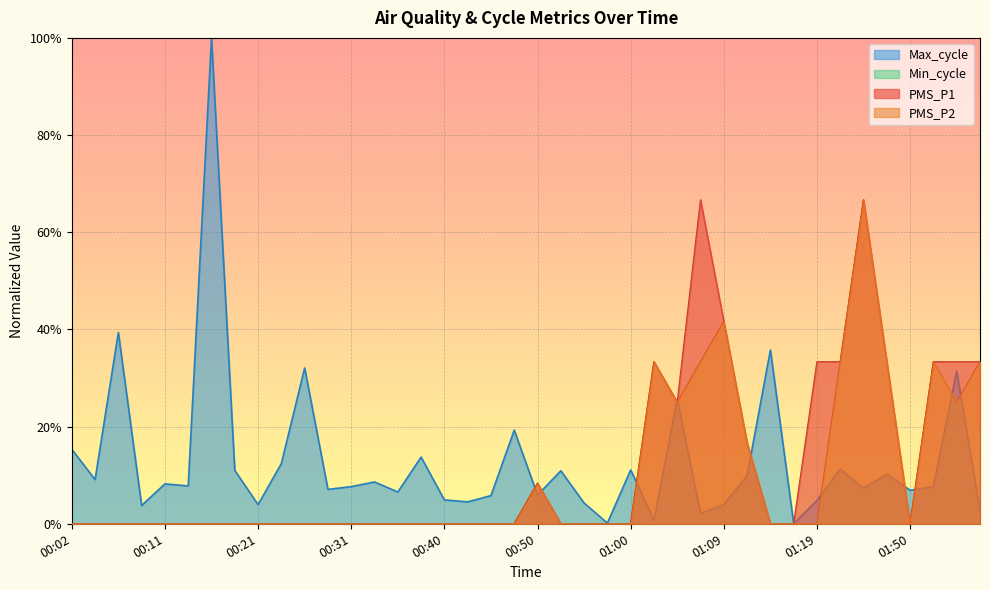

Reading right to left, extract all data points from this chart.

PMS_P1: 0.3	0.3	0.3	0.0	0.3	0.7	0.3	0.3	0.0	0.0	0.2	0.4	0.7	0.2	0.3	0.0	0.0	0.0	0.0	0.1	0.0	0.0	0.0	0.0	0.0	0.0	0.0	0.0	0.0	0.0	0.0	0.0	0.0	0.0	0.0	0.0	0.0	0.0	0.0	0.0
PMS_P2: 0.3	0.2	0.3	0.0	0.3	0.7	0.3	0.0	0.0	0.0	0.2	0.4	0.3	0.2	0.3	0.0	0.0	0.0	0.0	0.1	0.0	0.0	0.0	0.0	0.0	0.0	0.0	0.0	0.0	0.0	0.0	0.0	0.0	0.0	0.0	0.0	0.0	0.0	0.0	0.0
Max_cycle: 0.0	0.3	0.1	0.1	0.1	0.1	0.1	0.0	0.0	0.4	0.1	0.0	0.0	0.3	0.0	0.1	0.0	0.0	0.1	0.1	0.2	0.1	0.0	0.0	0.1	0.1	0.1	0.1	0.1	0.3	0.1	0.0	0.1	1.0	0.1	0.1	0.0	0.4	0.1	0.2